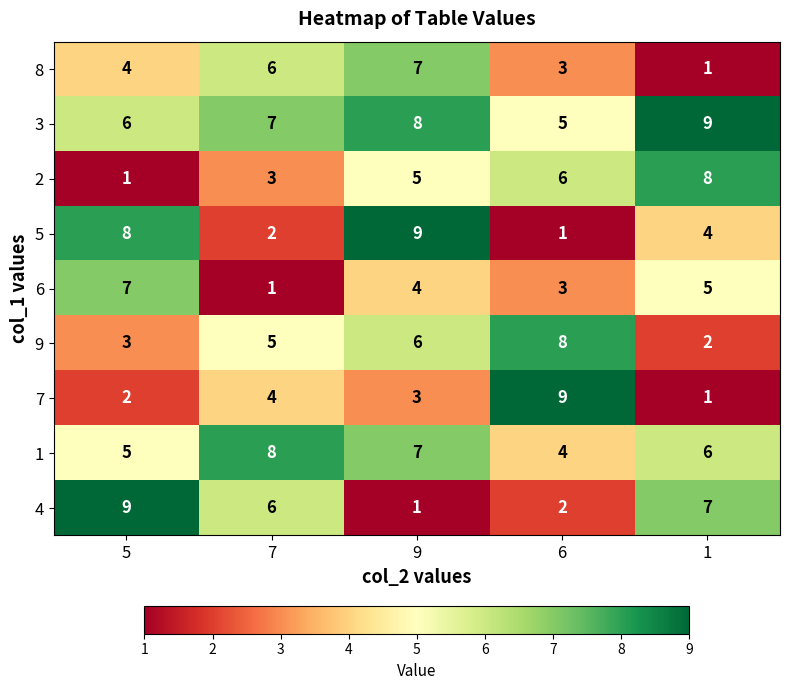

What is the spread (max minus min) of values at 6?

8